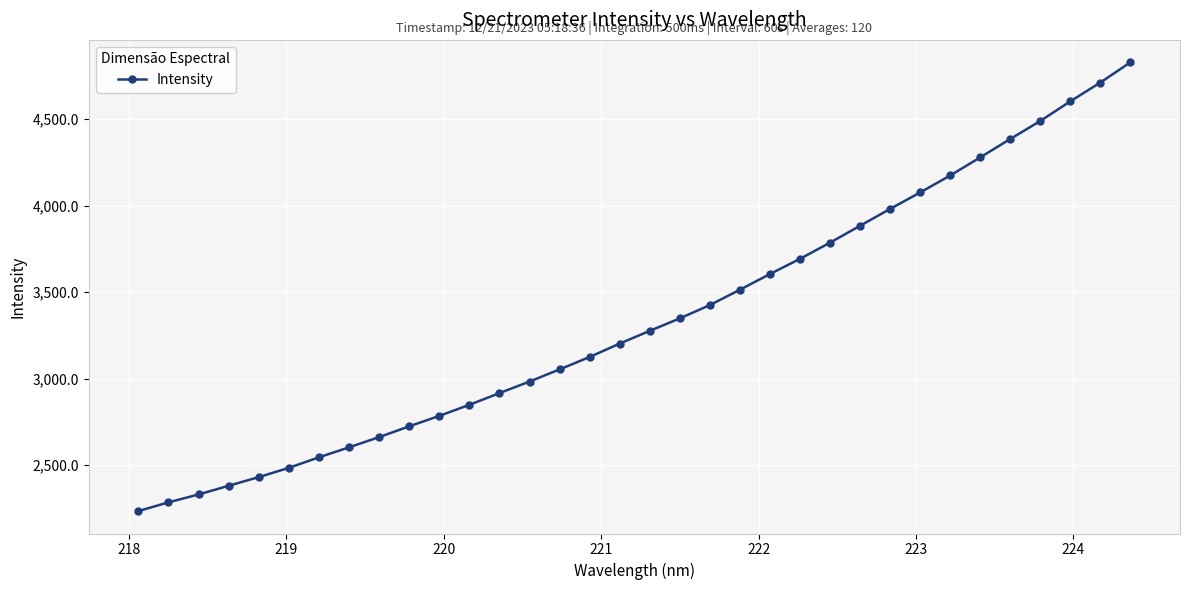

What is the difference between the second highest and second lowest values?

2425.7